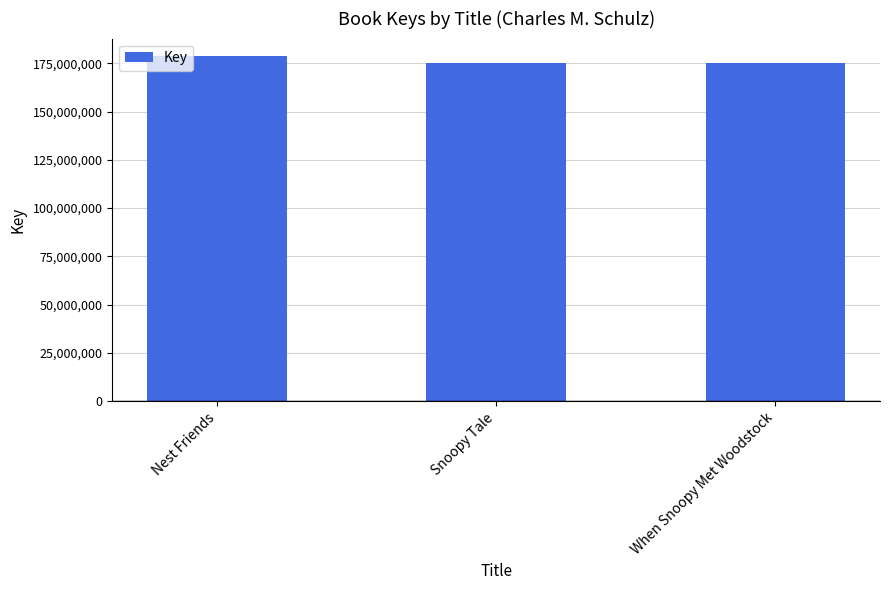

The value at When Snoopy Met Woodstock is 175241659. True or false?

True